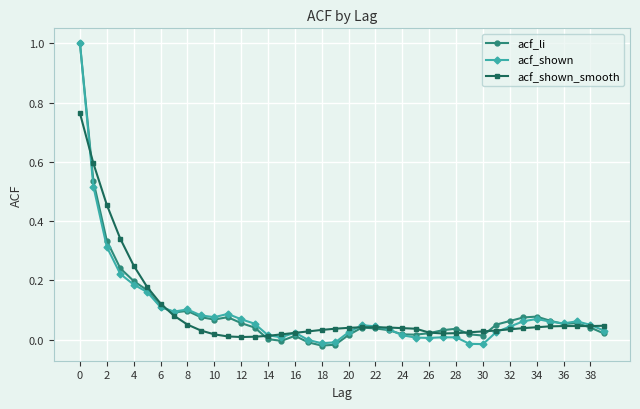

True or false: acf_shown has more than 0 interior local peaks.

True